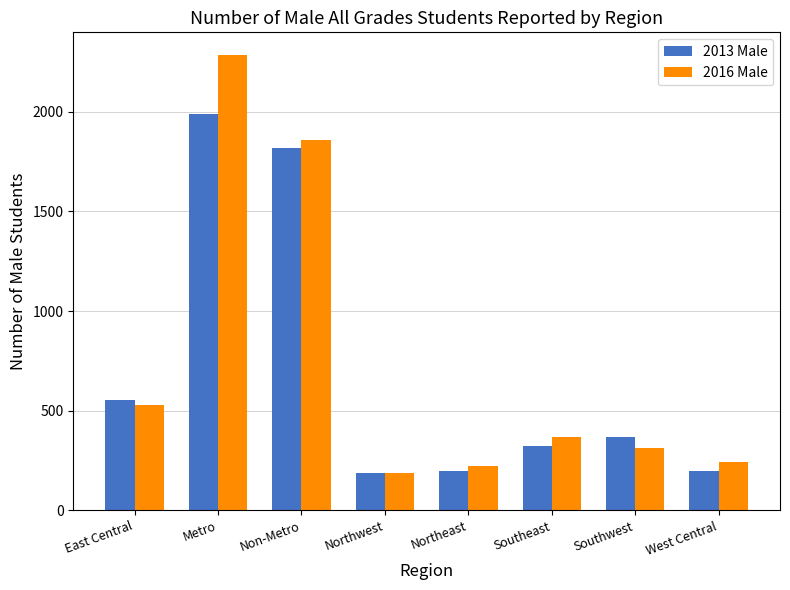

Rank the series by their maximum value, from highest to lowest.

2016 Male, 2013 Male